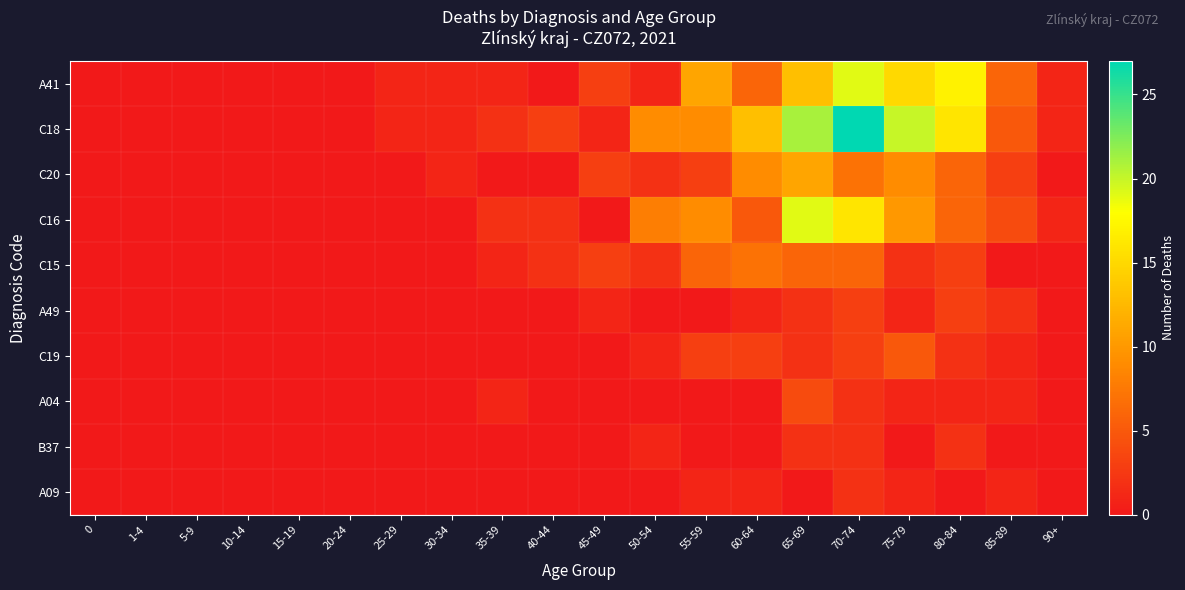

Reading left to right, extract all data points from this chart.

A41: 0=0	1-4=0	5-9=0	10-14=0	15-19=0	20-24=0	25-29=1	30-34=1	35-39=1	40-44=0	45-49=3	50-54=1	55-59=11	60-64=6	65-69=13	70-74=19	75-79=15	80-84=17	85-89=6	90+=1
C18: 0=0	1-4=0	5-9=0	10-14=0	15-19=0	20-24=0	25-29=1	30-34=1	35-39=2	40-44=3	45-49=1	50-54=9	55-59=9	60-64=13	65-69=21	70-74=27	75-79=20	80-84=16	85-89=5	90+=1
C20: 0=0	1-4=0	5-9=0	10-14=0	15-19=0	20-24=0	25-29=0	30-34=1	35-39=0	40-44=0	45-49=3	50-54=2	55-59=3	60-64=9	65-69=11	70-74=7	75-79=9	80-84=6	85-89=3	90+=0
C16: 0=0	1-4=0	5-9=0	10-14=0	15-19=0	20-24=0	25-29=0	30-34=0	35-39=2	40-44=2	45-49=0	50-54=8	55-59=9	60-64=5	65-69=19	70-74=16	75-79=10	80-84=6	85-89=4	90+=1
C15: 0=0	1-4=0	5-9=0	10-14=0	15-19=0	20-24=0	25-29=0	30-34=0	35-39=1	40-44=2	45-49=3	50-54=2	55-59=6	60-64=7	65-69=6	70-74=6	75-79=2	80-84=3	85-89=0	90+=0
A49: 0=0	1-4=0	5-9=0	10-14=0	15-19=0	20-24=0	25-29=0	30-34=0	35-39=0	40-44=0	45-49=1	50-54=0	55-59=0	60-64=1	65-69=2	70-74=3	75-79=1	80-84=3	85-89=2	90+=0
C19: 0=0	1-4=0	5-9=0	10-14=0	15-19=0	20-24=0	25-29=0	30-34=0	35-39=0	40-44=0	45-49=0	50-54=1	55-59=3	60-64=3	65-69=2	70-74=3	75-79=5	80-84=2	85-89=1	90+=0
A04: 0=0	1-4=0	5-9=0	10-14=0	15-19=0	20-24=0	25-29=0	30-34=0	35-39=1	40-44=0	45-49=0	50-54=0	55-59=0	60-64=0	65-69=4	70-74=2	75-79=1	80-84=1	85-89=1	90+=0
B37: 0=0	1-4=0	5-9=0	10-14=0	15-19=0	20-24=0	25-29=0	30-34=0	35-39=0	40-44=0	45-49=0	50-54=1	55-59=0	60-64=0	65-69=2	70-74=2	75-79=0	80-84=2	85-89=0	90+=0
A09: 0=0	1-4=0	5-9=0	10-14=0	15-19=0	20-24=0	25-29=0	30-34=0	35-39=0	40-44=0	45-49=0	50-54=0	55-59=1	60-64=1	65-69=0	70-74=2	75-79=1	80-84=0	85-89=1	90+=0